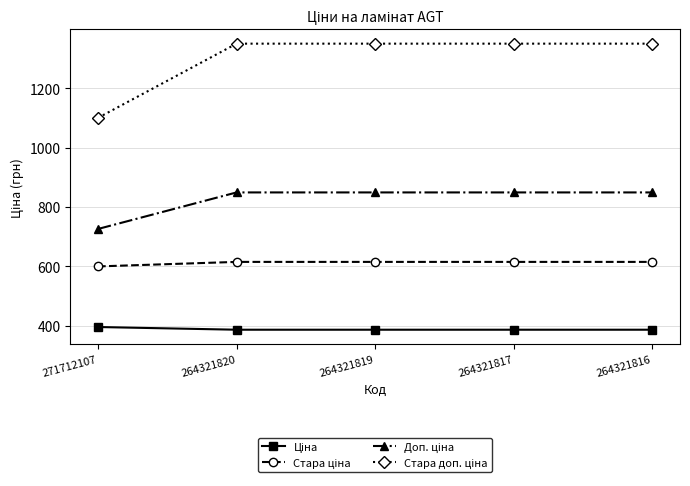

What is the greatest value displayed?

1349.8